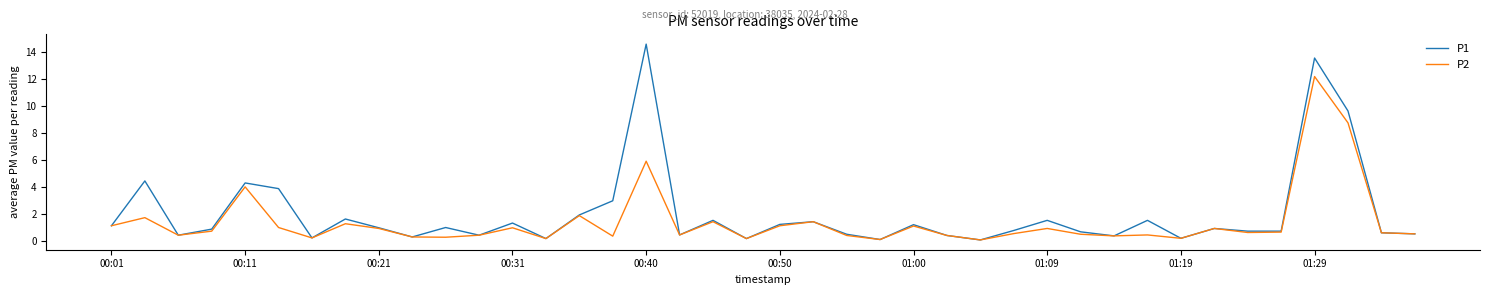

What is the lowest value of the P2 series?

0.1